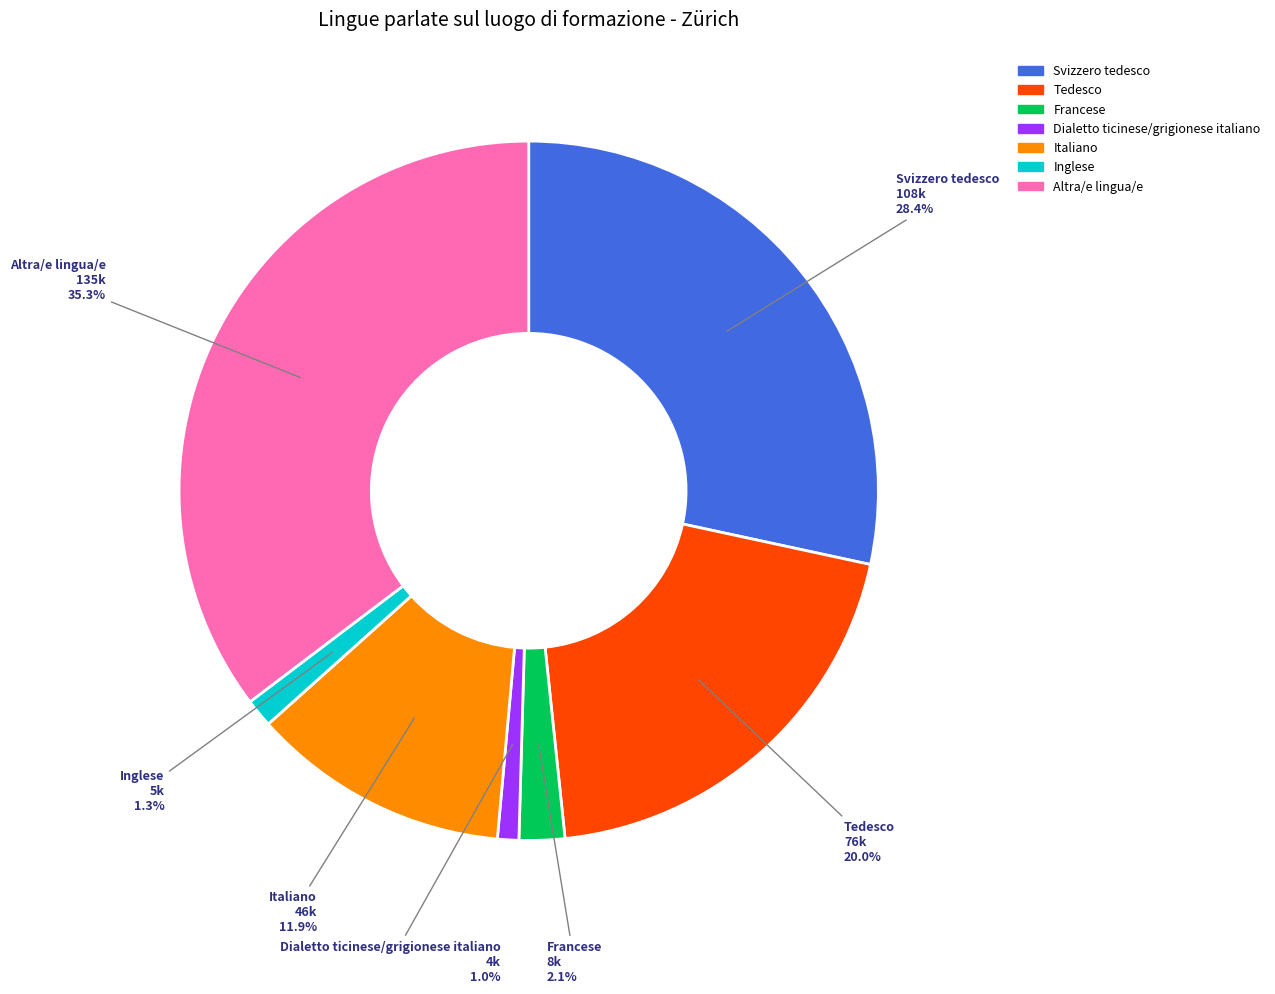

What percentage is the Tedesco slice, to the nearest percent?

20%